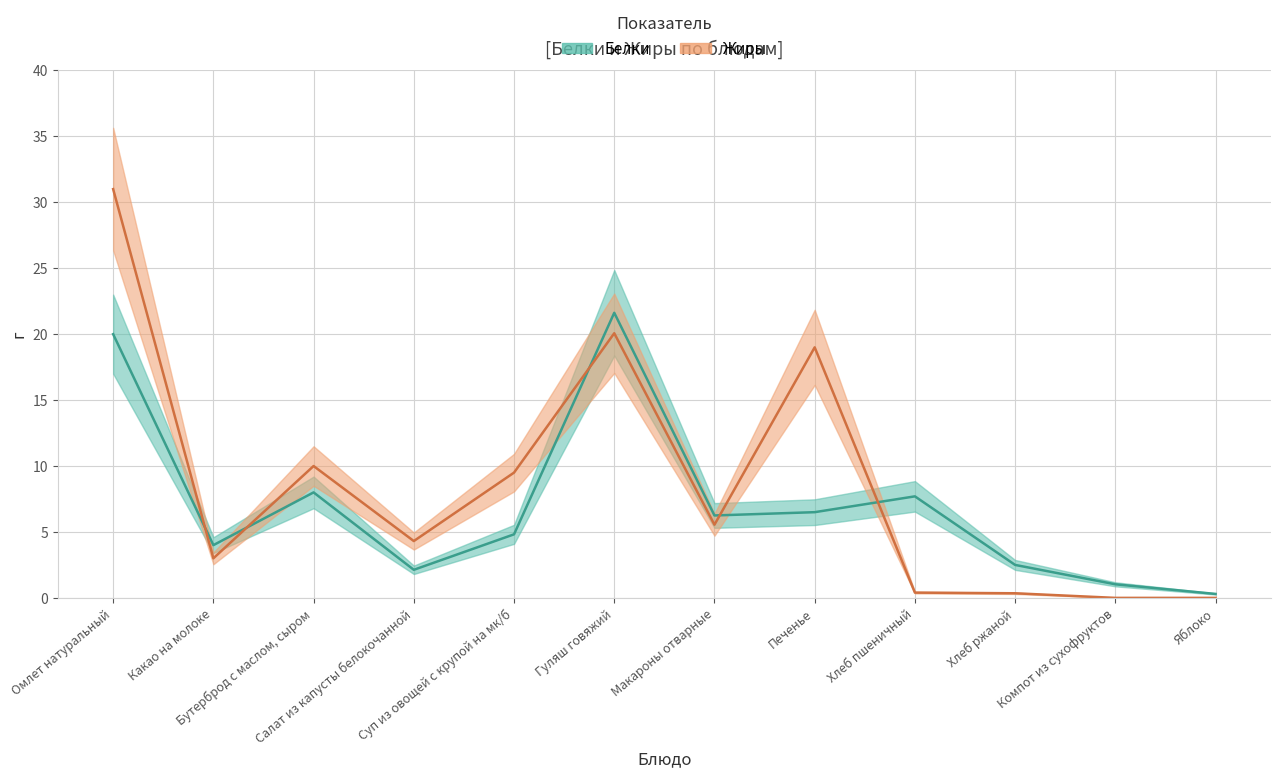

At which category does Жиры reach its first local peak?

Бутерброд с маслом, сыром